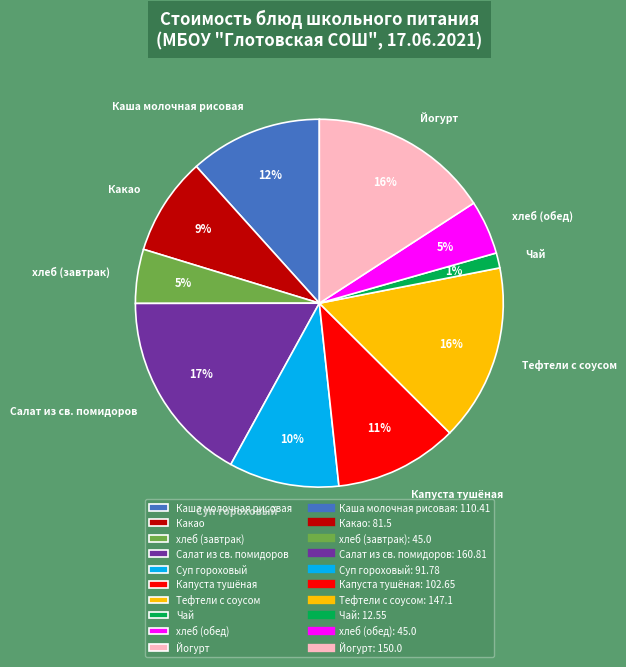

Count the number of slices in the pie.

10